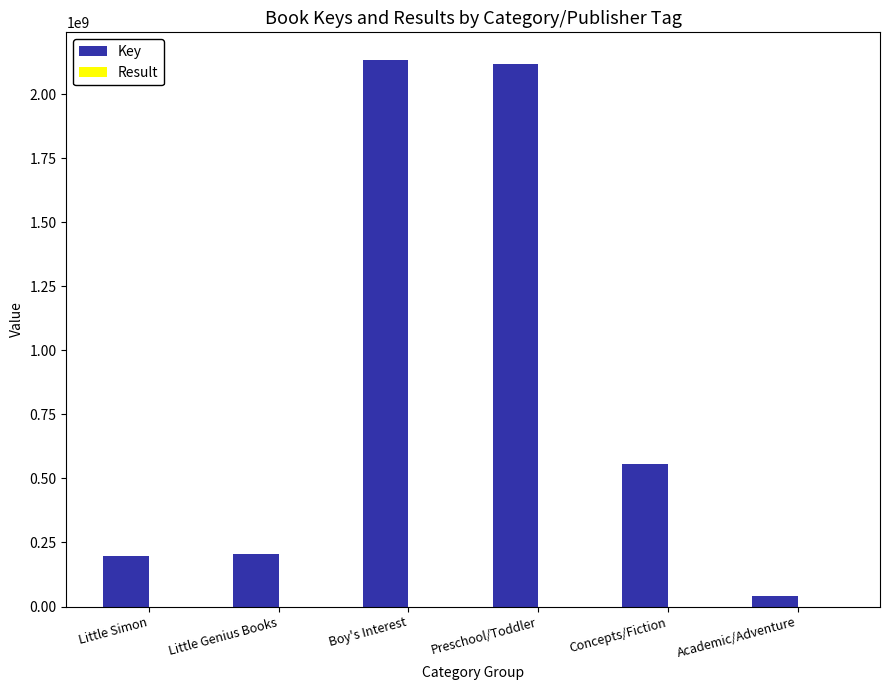

Which series has the largest total across all categories?

Key